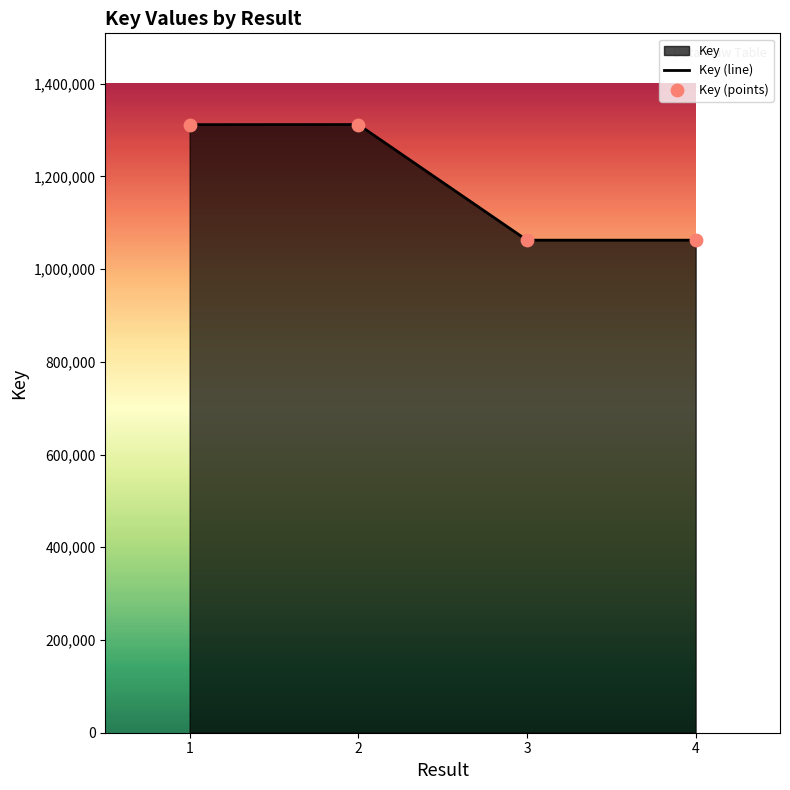

What is the ratio of the value at 3 to the value at 2?

0.8